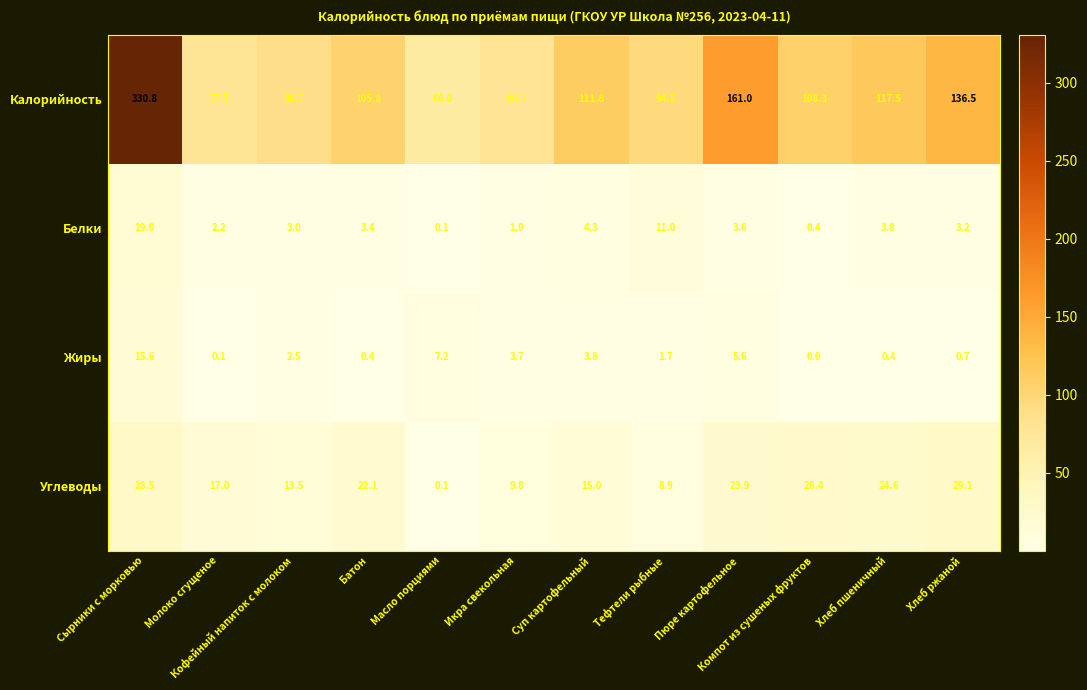

Count the number of data series in this chart.

4